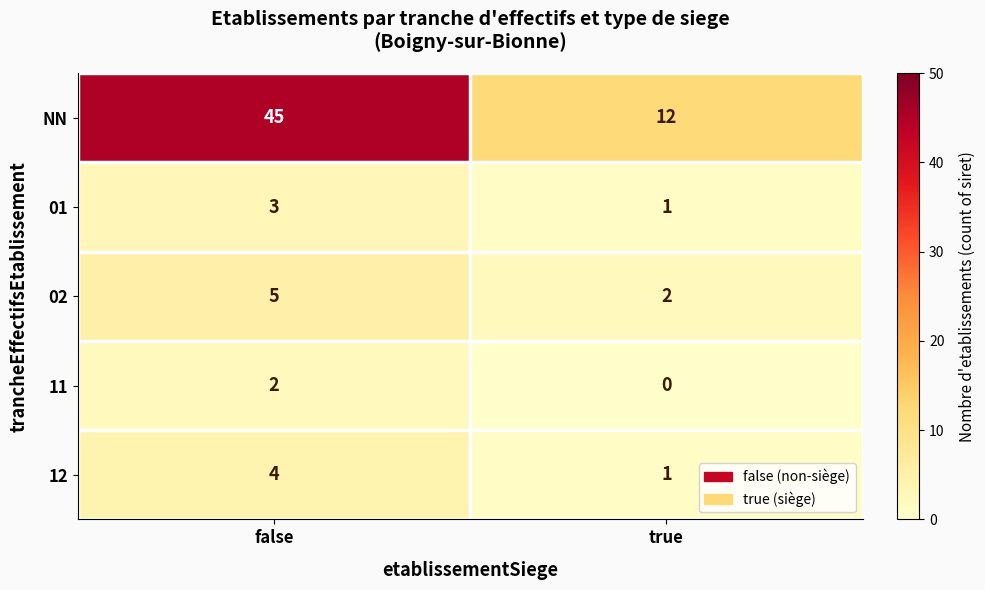

How many distinct data groups are displayed?

5